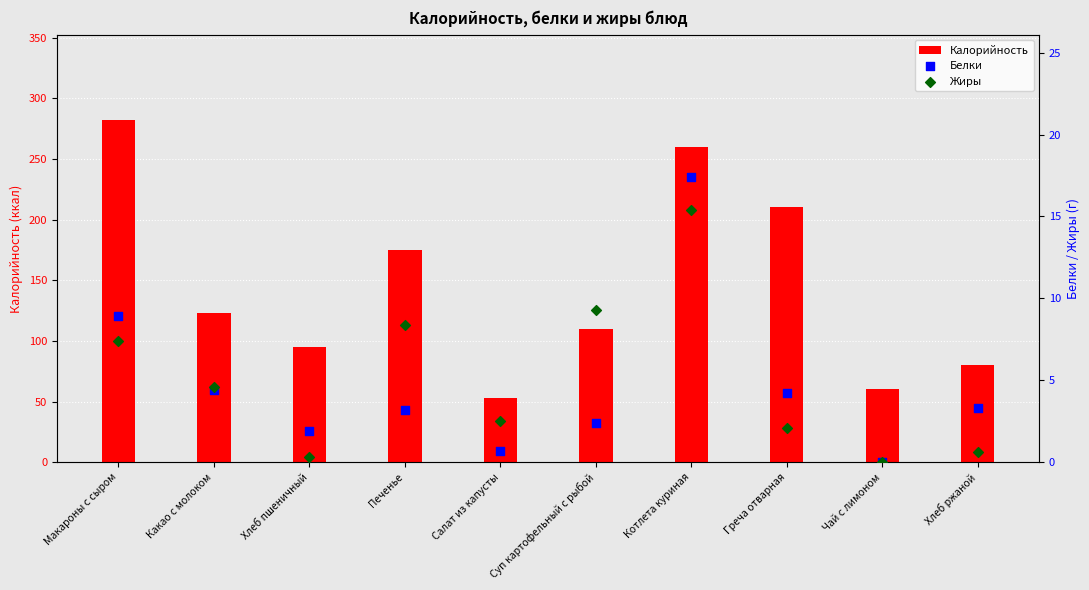

Is the value of Калорийность at Печенье greater than the value of Белки at Какао с молоком?

Yes